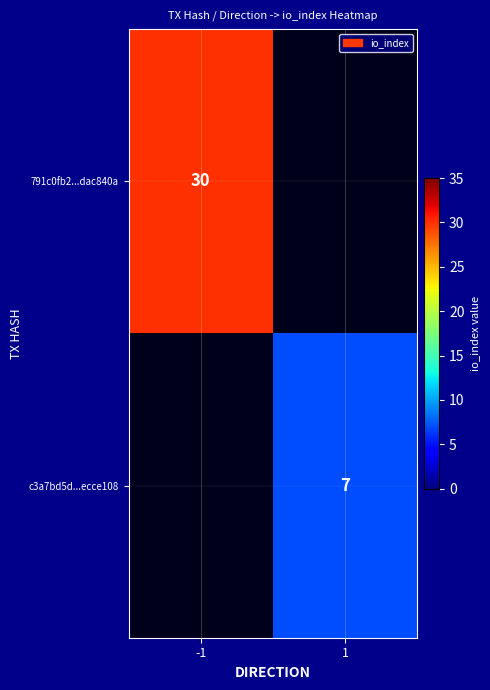

The value of c3a7bd5d...ecce108 at 1 is 7. True or false?

True